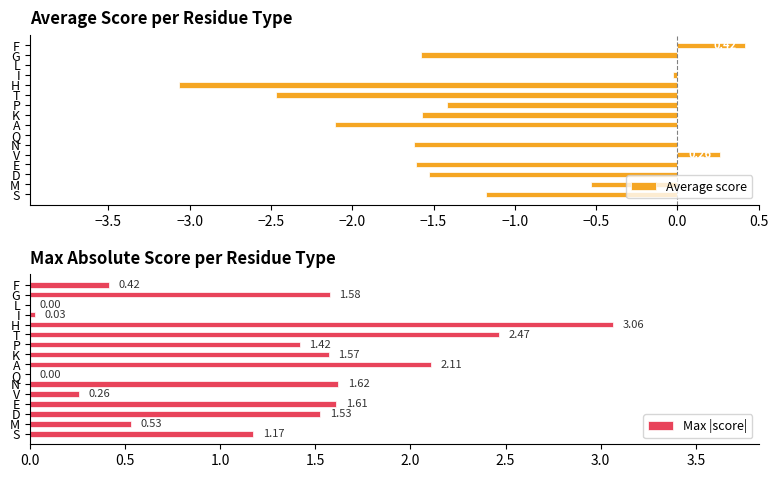

Where is Max |score| nearest to the value 1?

S